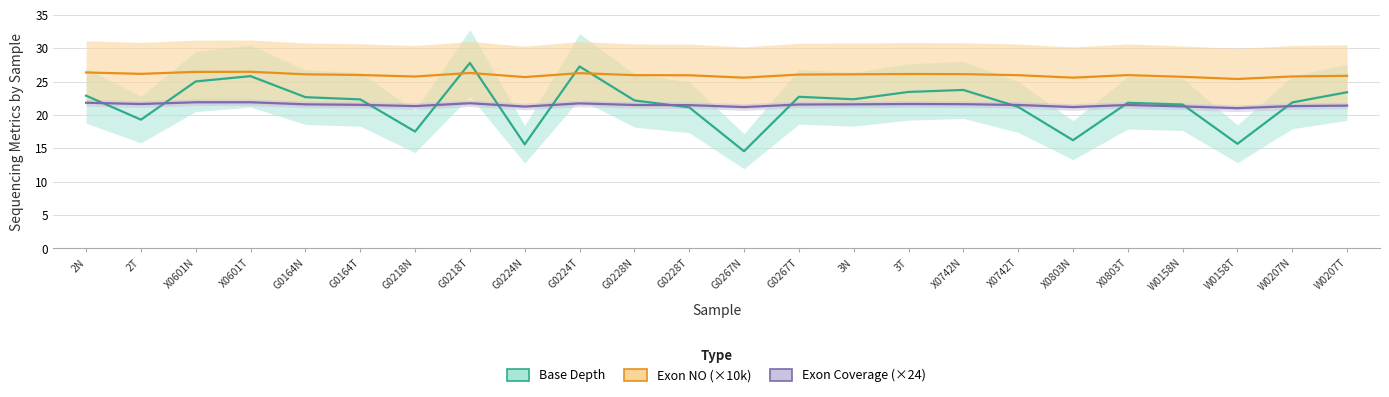

True or false: Base Depth and Exon NO (×10k) intersect in this chart.

True